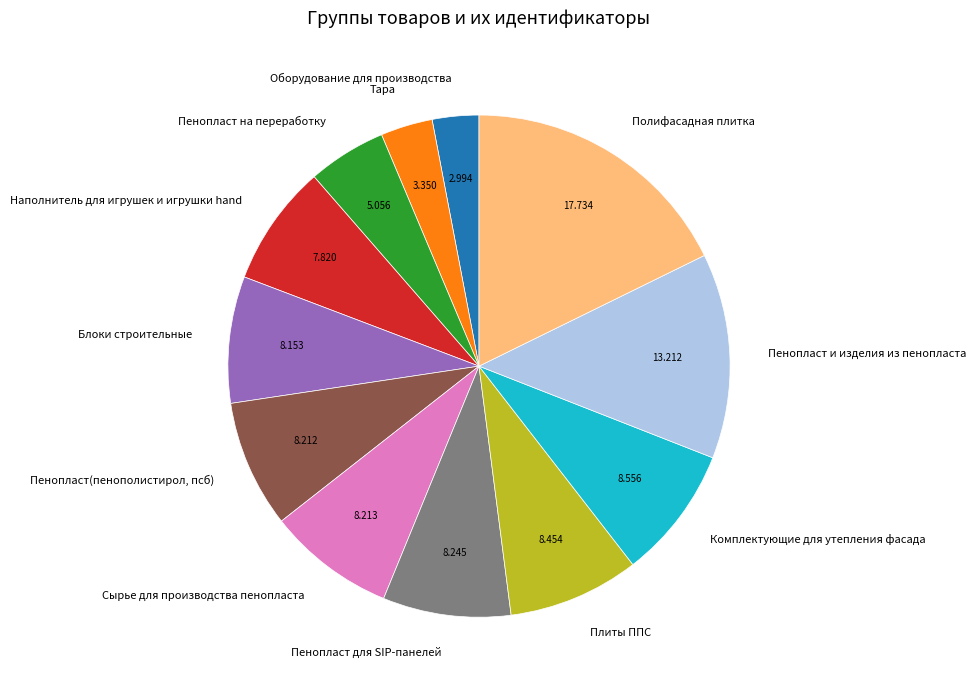

The Пенопласт для SIP-панелей slice represents 8% of the pie. True or false?

True